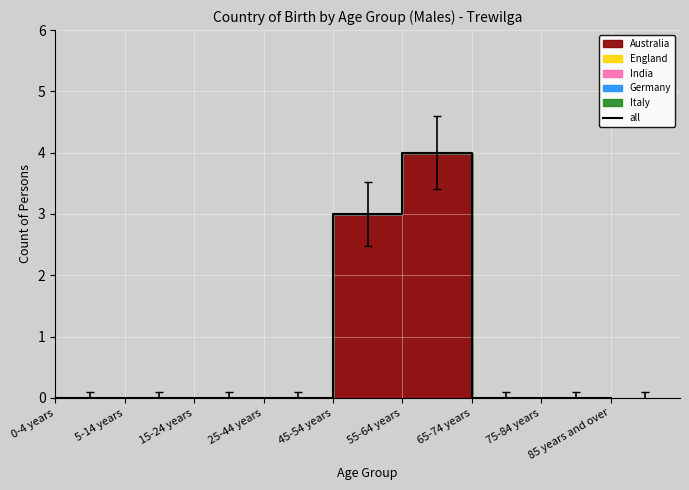

Reading right to left, what are all the values shown in this chart?

0	0	0	4	3	0	0	0	0